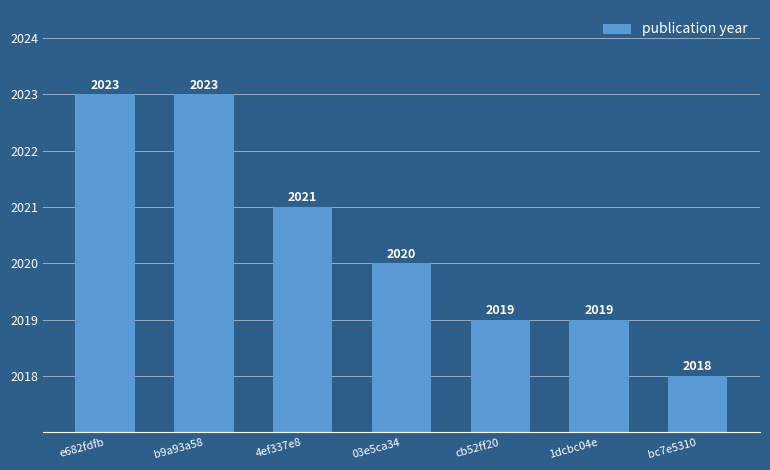

Reading right to left, list all the values displayed in this chart.

2018	2019	2019	2020	2021	2023	2023